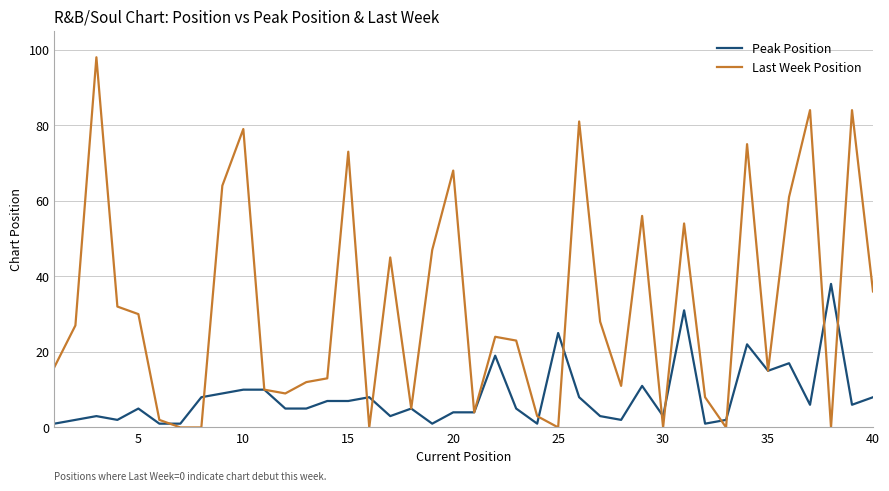

Reading left to right, extract all data points from this chart.

Peak Position: 1	2	3	2	5	1	1	8	9	10	10	5	5	7	7	8	3	5	1	4	4	19	5	1	25	8	3	2	11	3	31	1	2	22	15	17	6	38	6	8
Last Week Position: 16	27	98	32	30	2	0	0	64	79	10	9	12	13	73	0	45	5	47	68	4	24	23	3	0	81	28	11	56	0	54	8	0	75	15	61	84	0	84	36